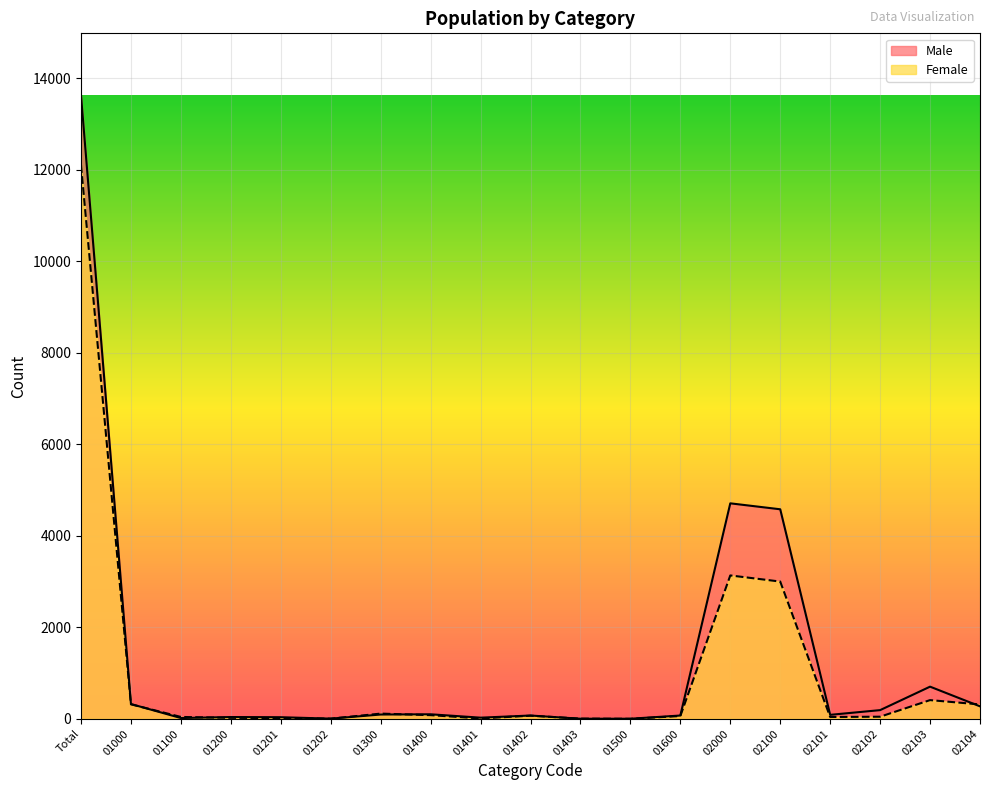

Reading right to left, extract all data points from this chart.

Female: 02104=314	02103=409	02102=46	02101=40	02100=3000	02000=3134	01600=61	01500=0	01403=4	01402=68	01401=8	01400=80	01300=114	01202=4	01201=17	01200=21	01100=41	01000=317	Total=12101
Male: 02104=273	02103=703	02102=190	02101=87	02100=4580	02000=4710	01600=72	01500=2	01403=2	01402=72	01401=25	01400=99	01300=94	01202=4	01201=35	01200=39	01100=17	01000=323	Total=13621